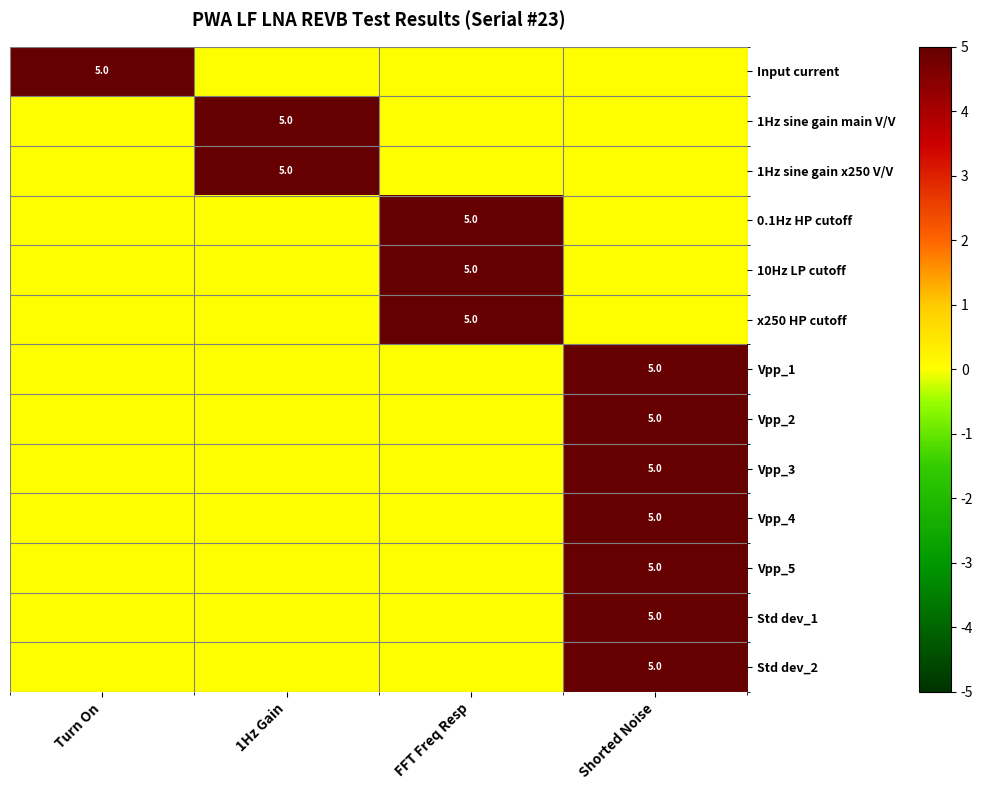

The 1Hz sine gain main V/V series shows 5 at 1Hz Gain. True or false?

True